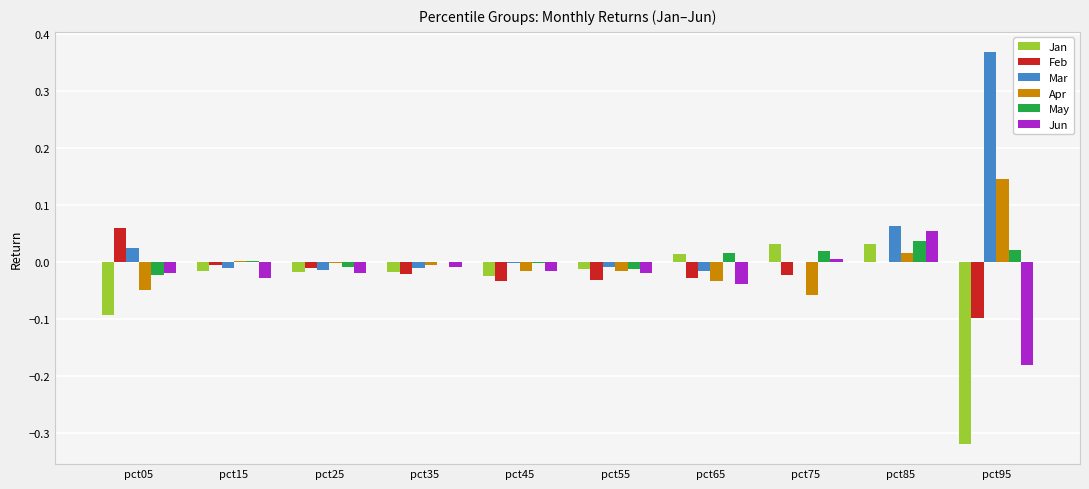

Is the value of Mar at pct05 greater than the value of Jan at pct95?

Yes